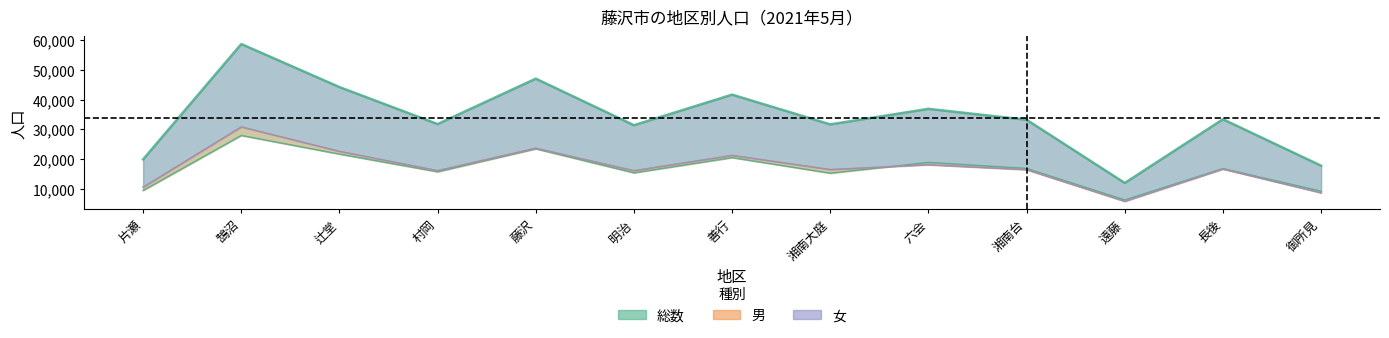

What is the approximate value of 女 at 遠藤?

5722